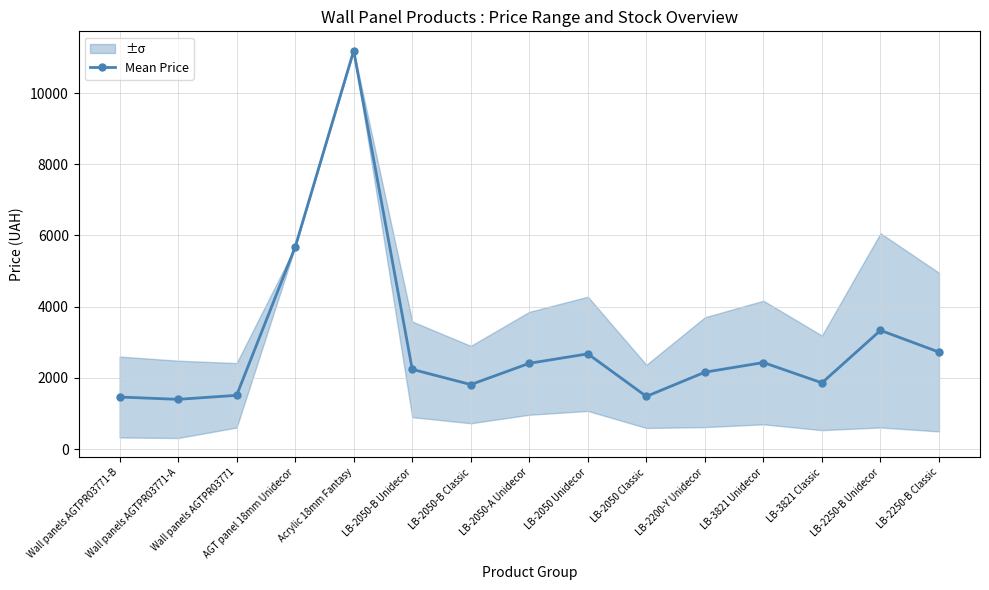

How many lines are shown in the chart?

1